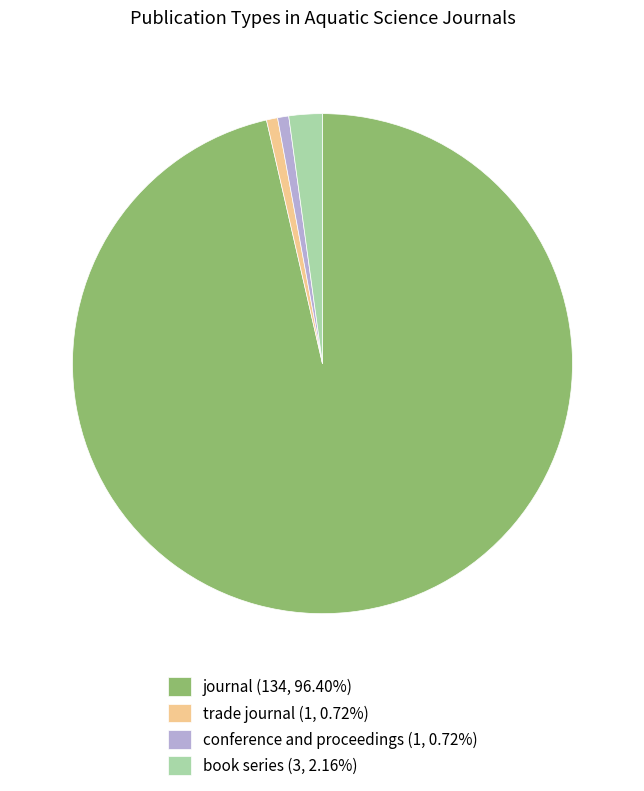

What is the ratio of the value at conference and proceedings to the value at trade journal?

1.0